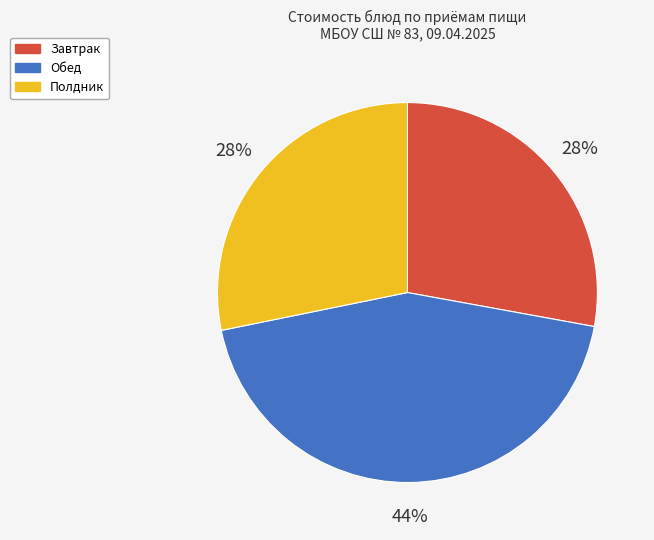

What percentage is the Завтрак slice, to the nearest percent?

28%